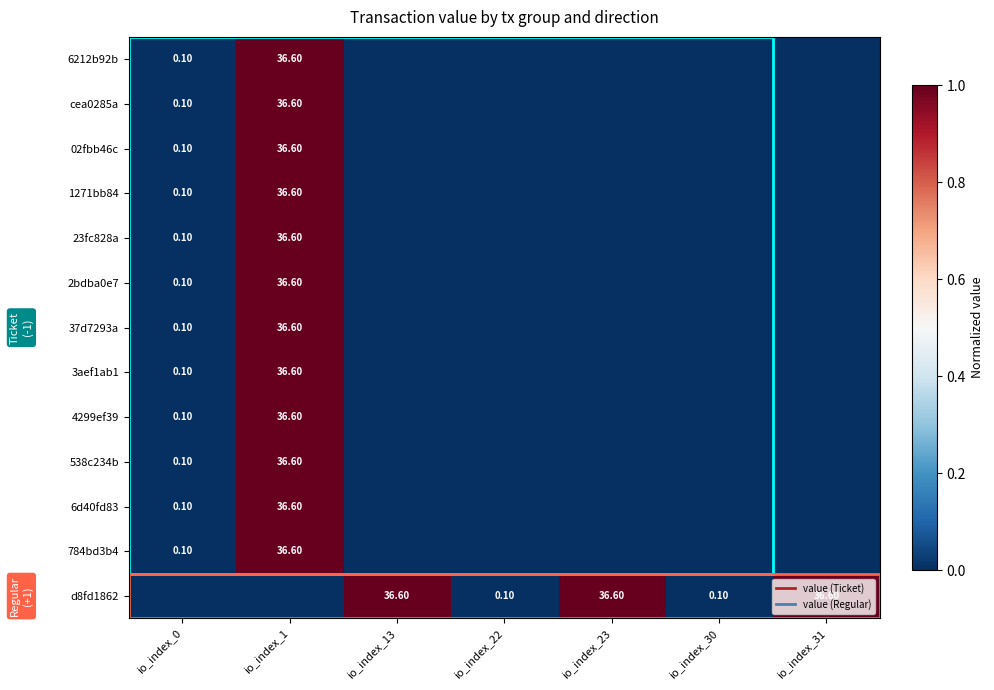

At io_index_1, list the series in order from smallest to largest.

d8fd1862, 6212b92b, cea0285a, 02fbb46c, 1271bb84, 23fc828a, 2bdba0e7, 37d7293a, 3aef1ab1, 4299ef39, 538c234b, 6d40fd83, 784bd3b4